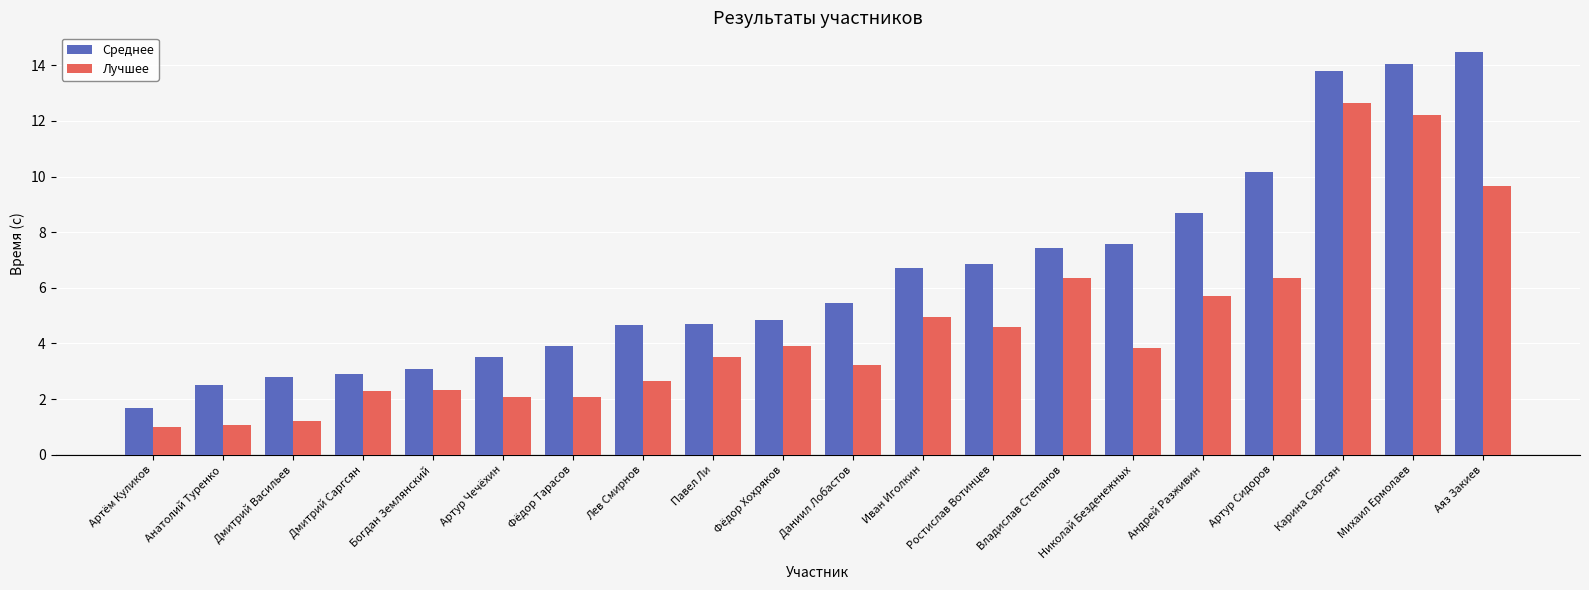

What is the sum of all Среднее values?

129.8